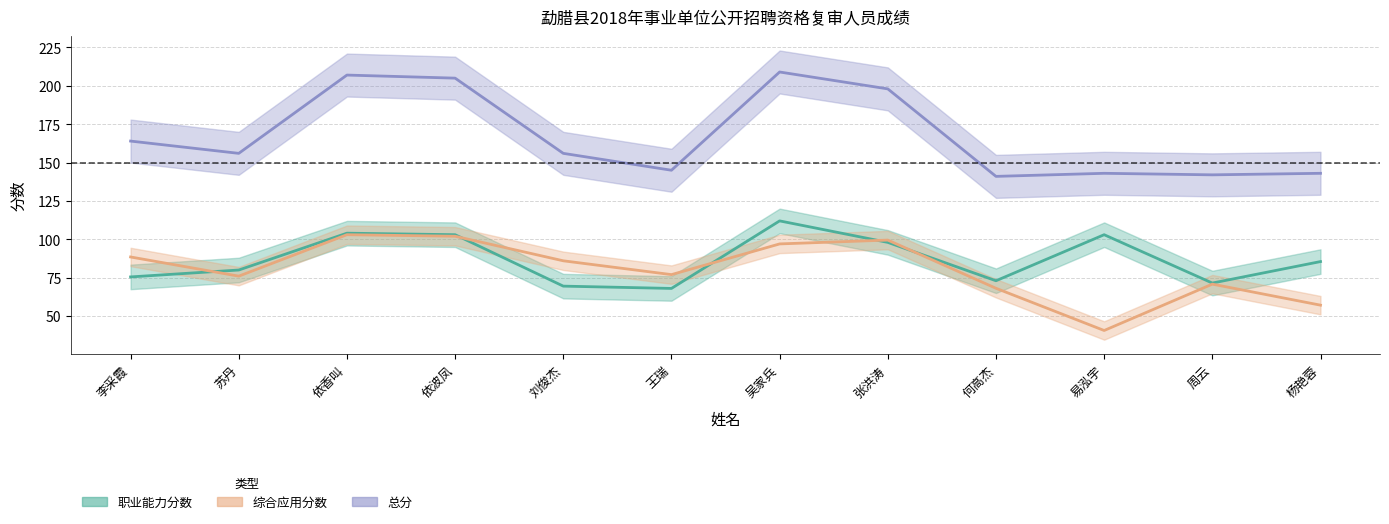

True or false: 综合应用分数 has more than 0 interior local peaks.

True